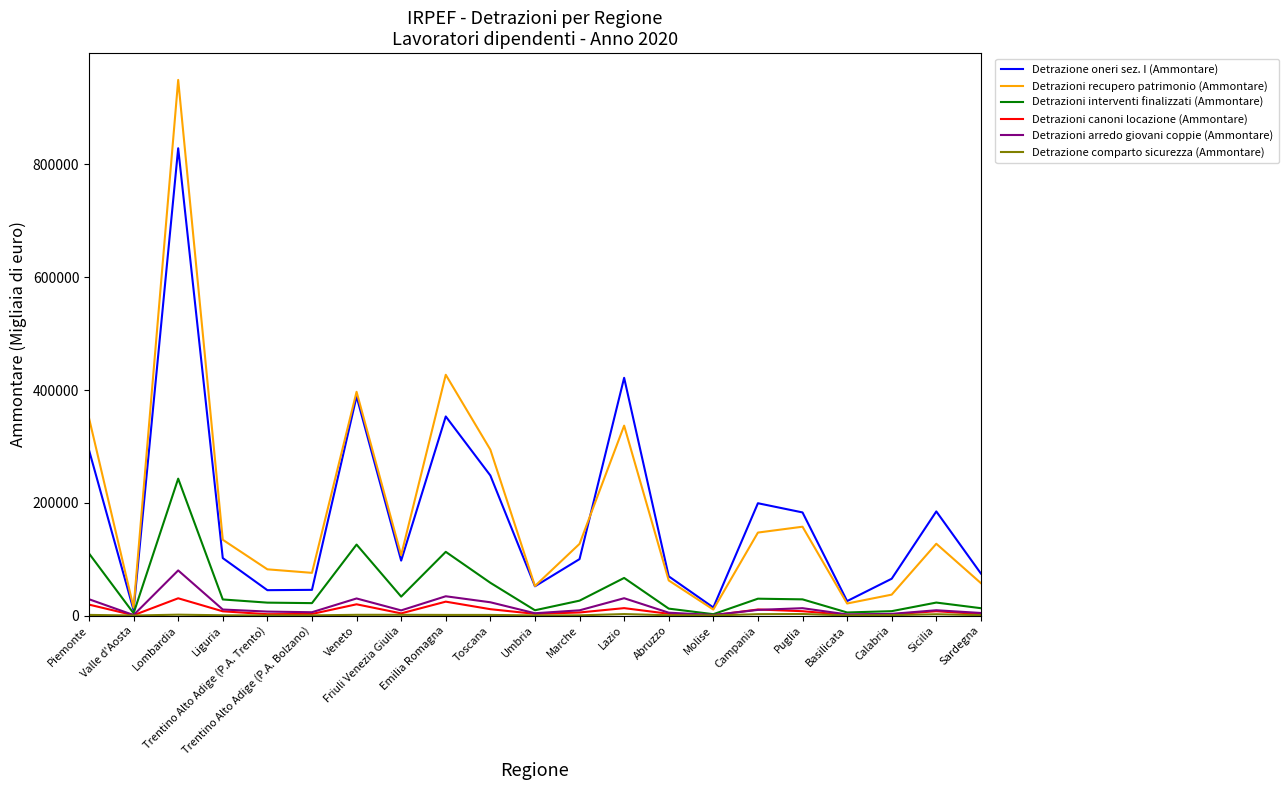

Which series has the largest range (max minus min)?

Detrazioni recupero patrimonio (Ammontare)